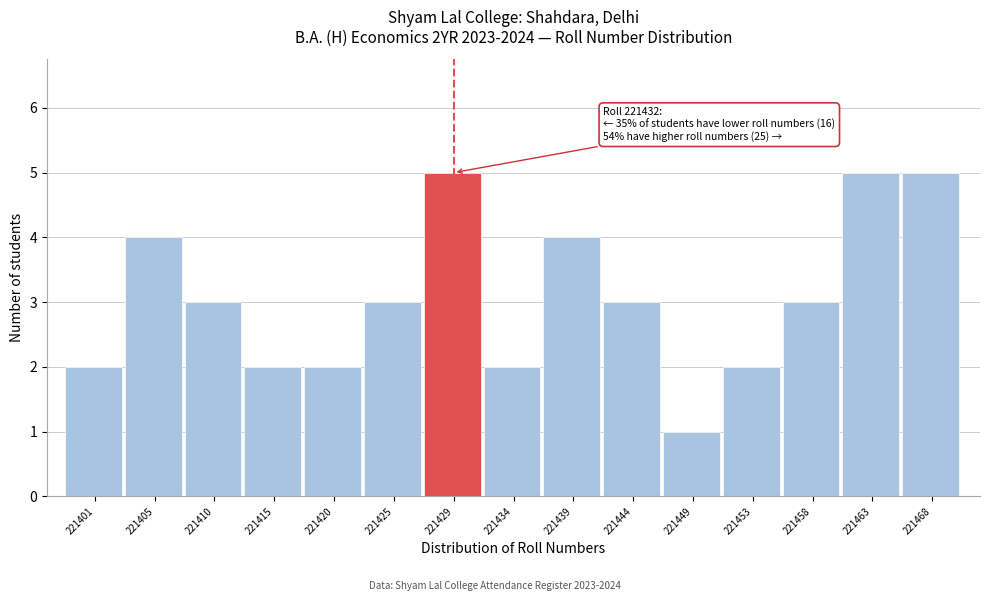

Reading left to right, list all the values displayed in this chart.

2	4	3	2	2	3	5	2	4	3	1	2	3	5	5